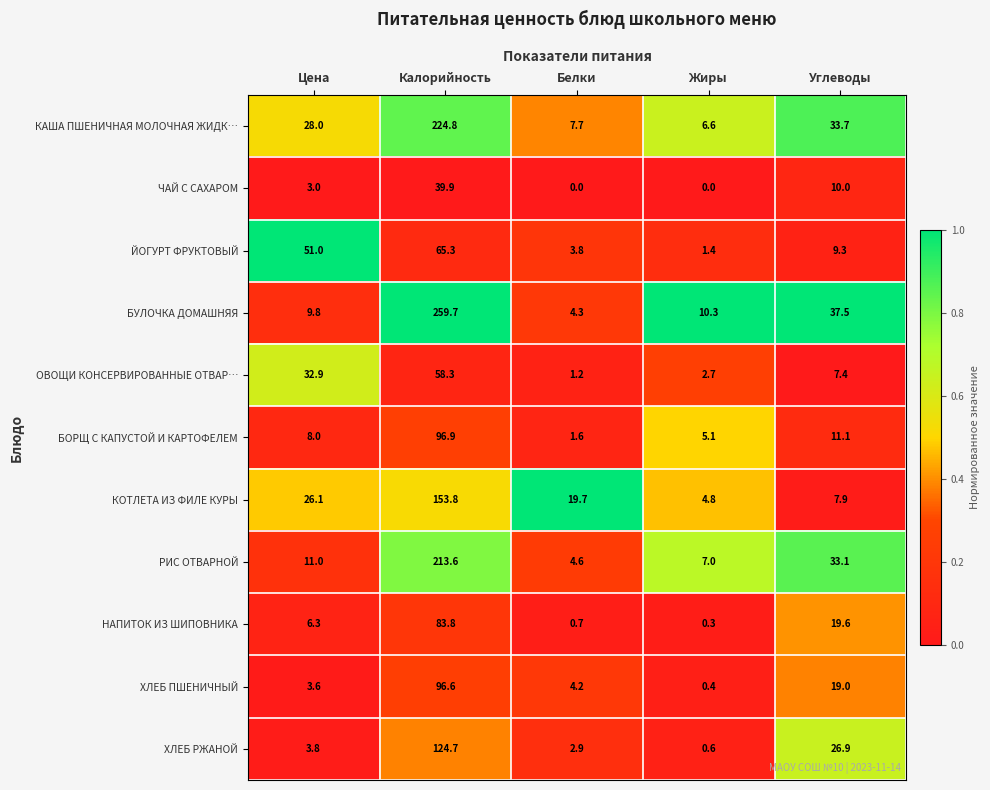

At how many categories does at least one series exceed 0?

5